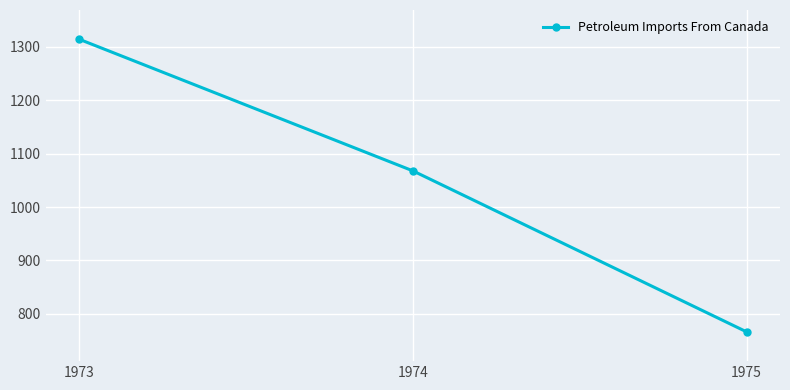

Does the chart have visible grid lines?

Yes